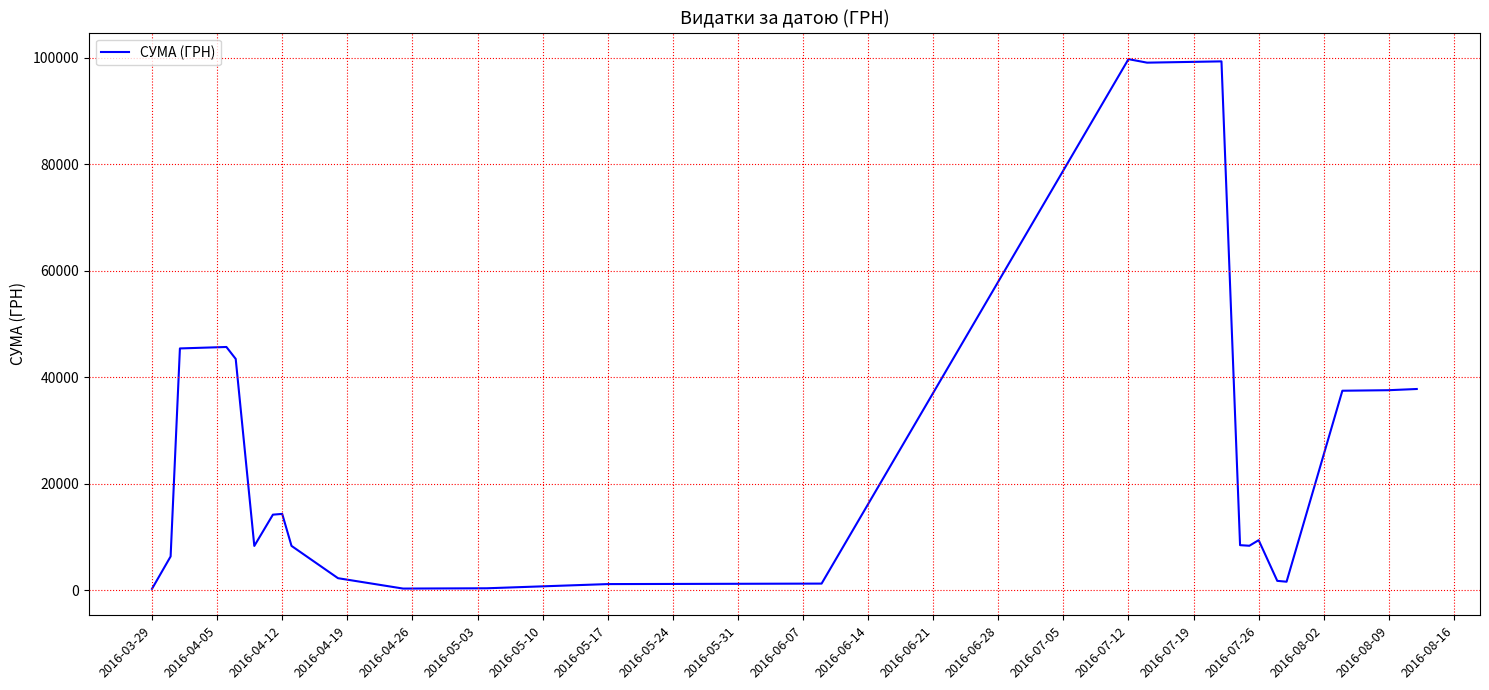

What is the difference between the maximum and minimum values?

99412.5